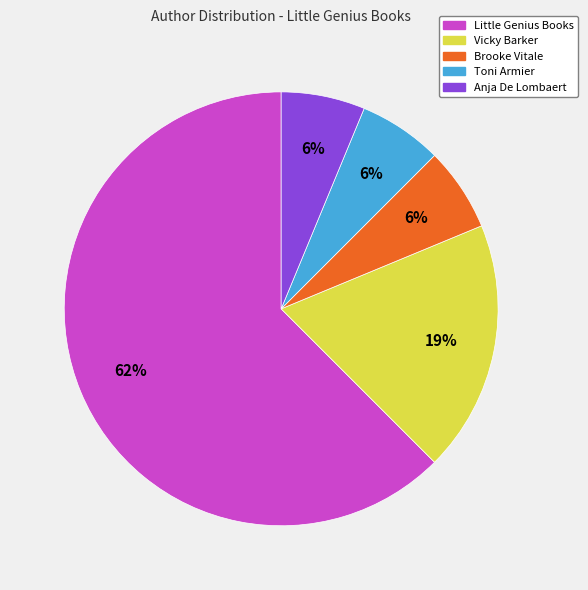

Do Little Genius Books and Brooke Vitale together represent more than half of the pie?

Yes